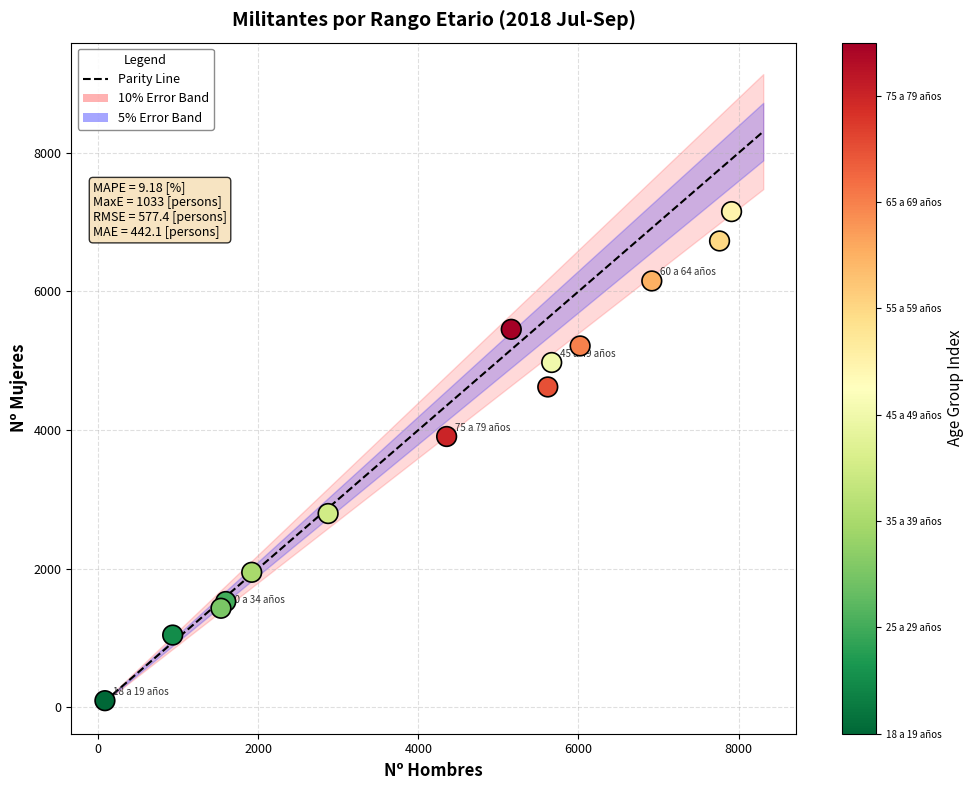

What Y value in the scatter plot is closest to 3623?

3907